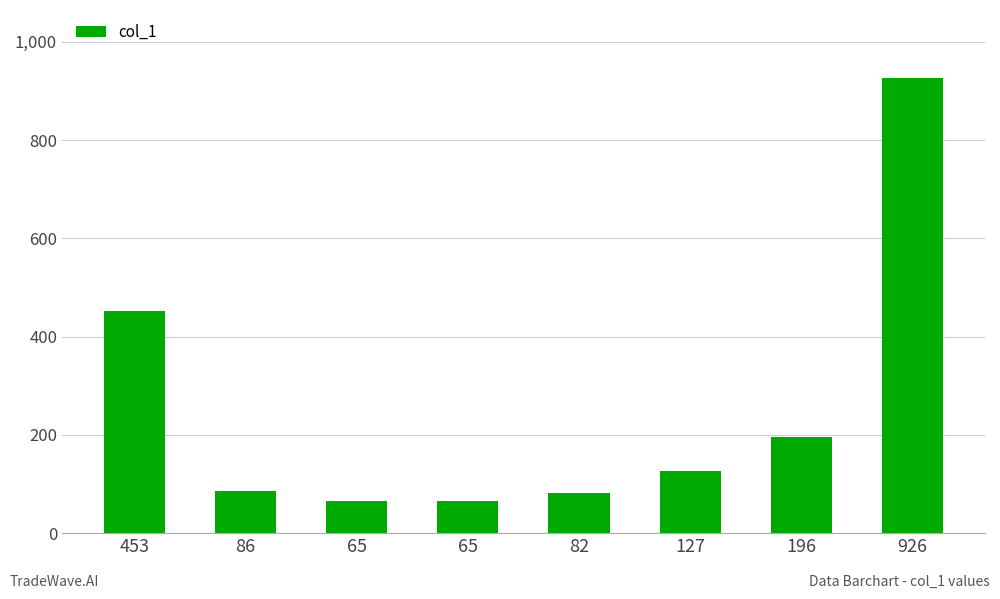

List the labels in order of value, largest first.

926, 453, 196, 127, 86, 82, 65, 65